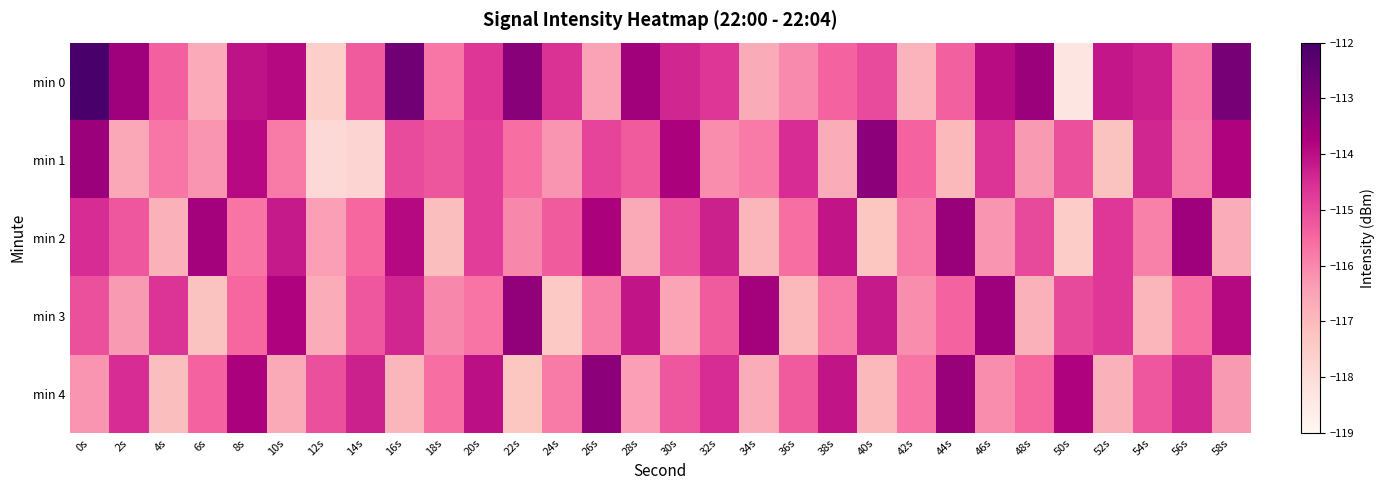

Which series changed the most between 40s and 44s?

min 2